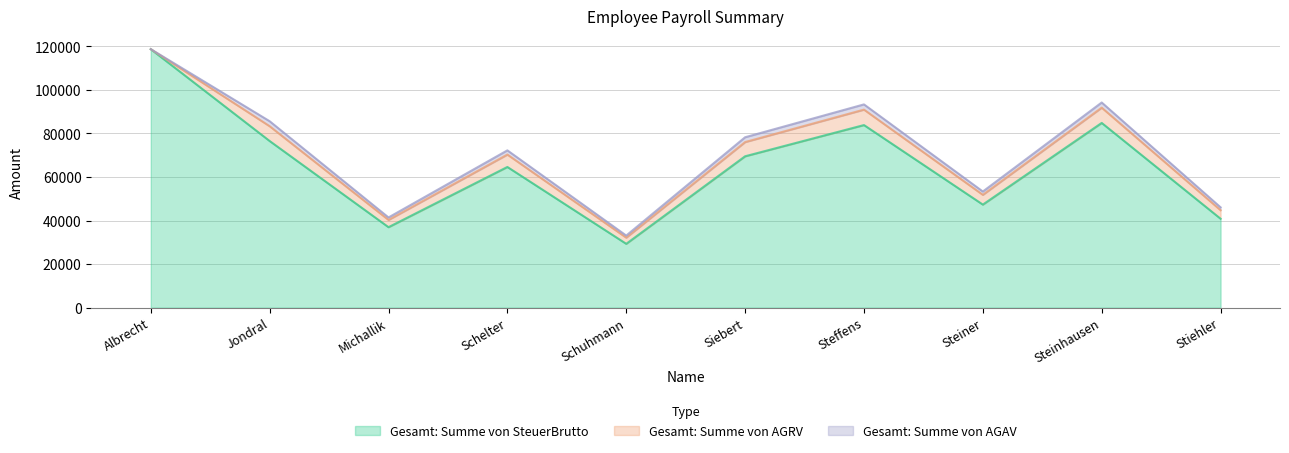

True or false: Gesamt: Summe von SteuerBrutto and Gesamt: Summe von AGAV cross at least once.

False